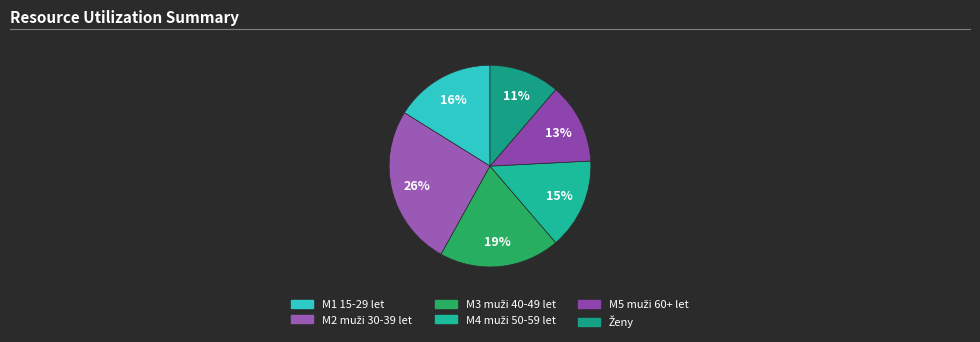

To the nearest percent, what portion does M4 muži 50-59 let represent?

15%